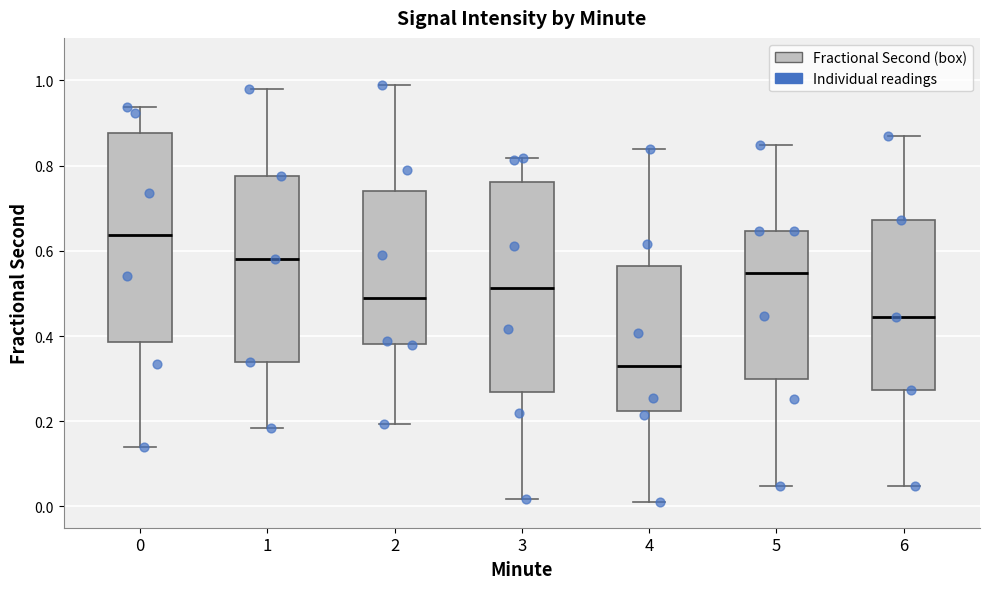

Reading left to right, transcribe this box plot: for each box, give where its median line is, the range the box spans, and where its two whiskers end, as read against the y-axis. The values are not printed on the chart, so give them approximately, as read against the axis.

0: median 0.64, box 0.38 to 0.88, whiskers 0.14 to 0.94
1: median 0.58, box 0.34 to 0.78, whiskers 0.18 to 0.98
2: median 0.48, box 0.38 to 0.74, whiskers 0.20 to 0.98
3: median 0.52, box 0.26 to 0.76, whiskers 0.02 to 0.82
4: median 0.34, box 0.22 to 0.56, whiskers 0.02 to 0.84
5: median 0.54, box 0.30 to 0.64, whiskers 0.04 to 0.84
6: median 0.44, box 0.28 to 0.68, whiskers 0.04 to 0.88